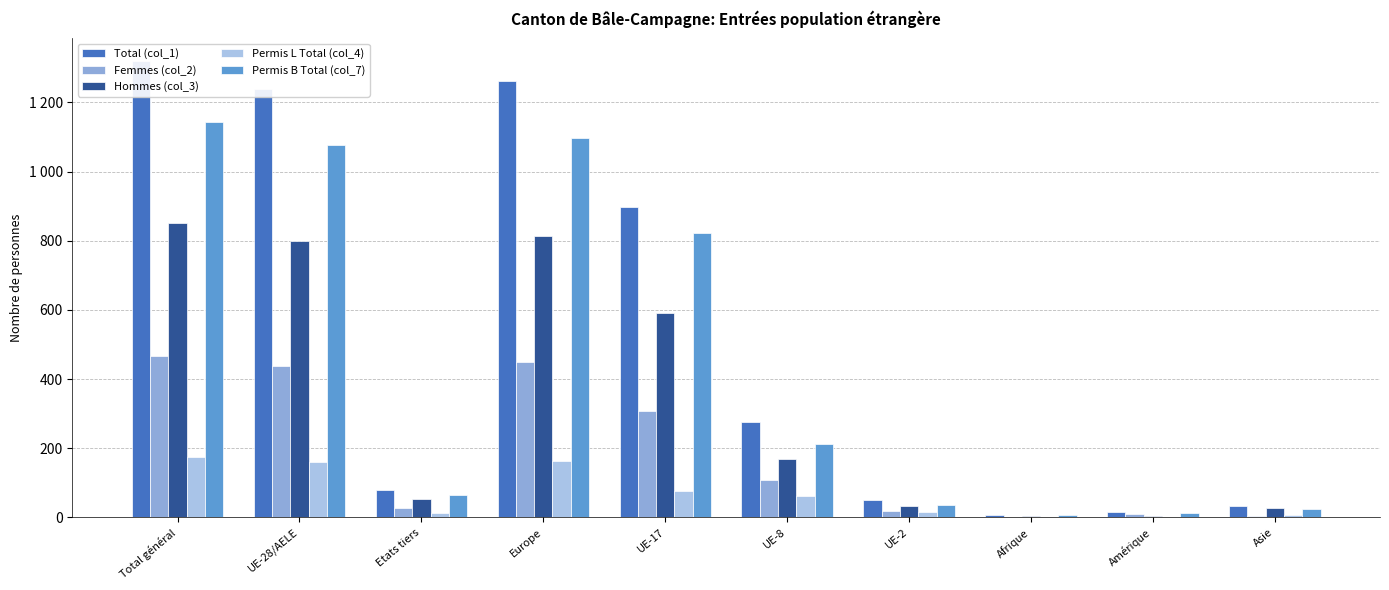

The value of Permis L Total (col_4) at Afrique is 0. True or false?

True